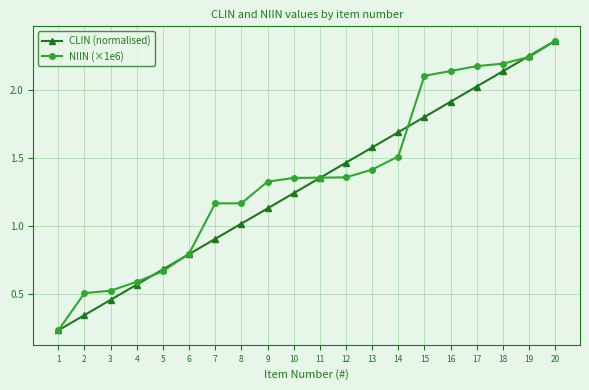

True or false: NIIN (×1e6) has a value of 0.3 at 9.

False